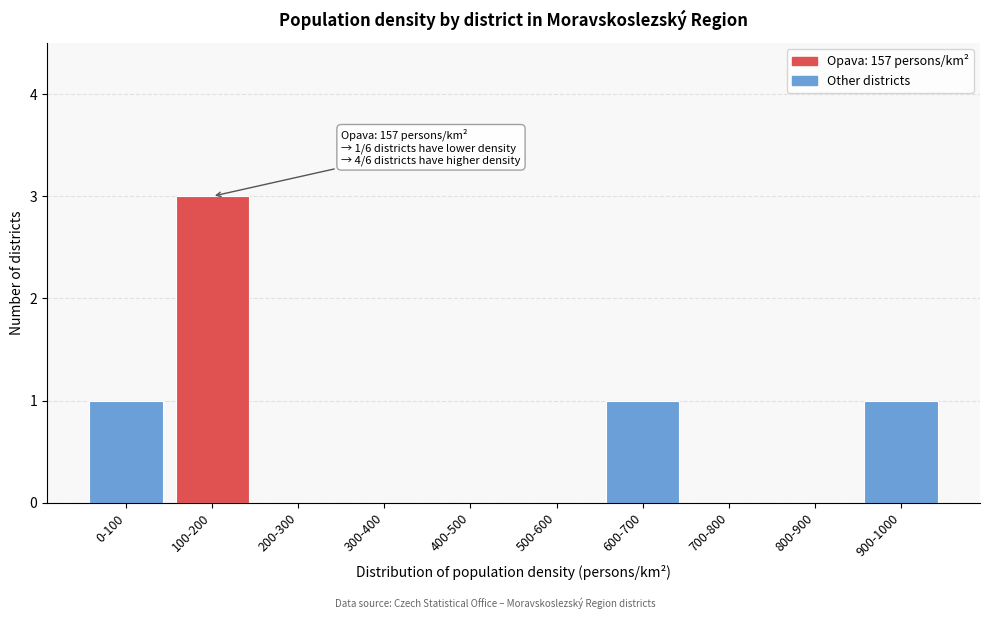

Reading left to right, extract all data points from this chart.

0-100=1	100-200=3	200-300=0	300-400=0	400-500=0	500-600=0	600-700=1	700-800=0	800-900=0	900-1000=1